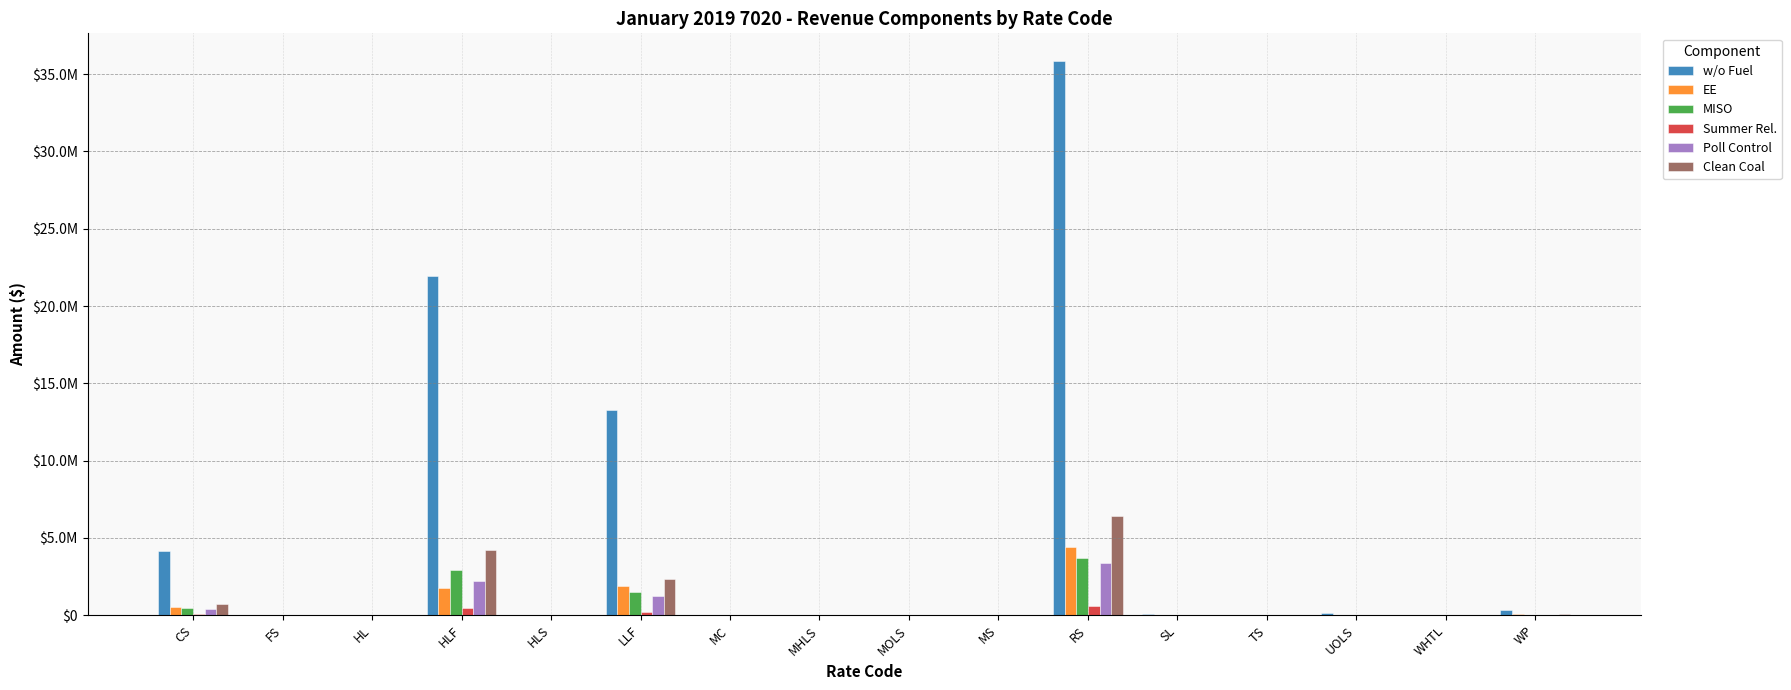

True or false: w/o Fuel has a value of 11496.3 at MS.

True